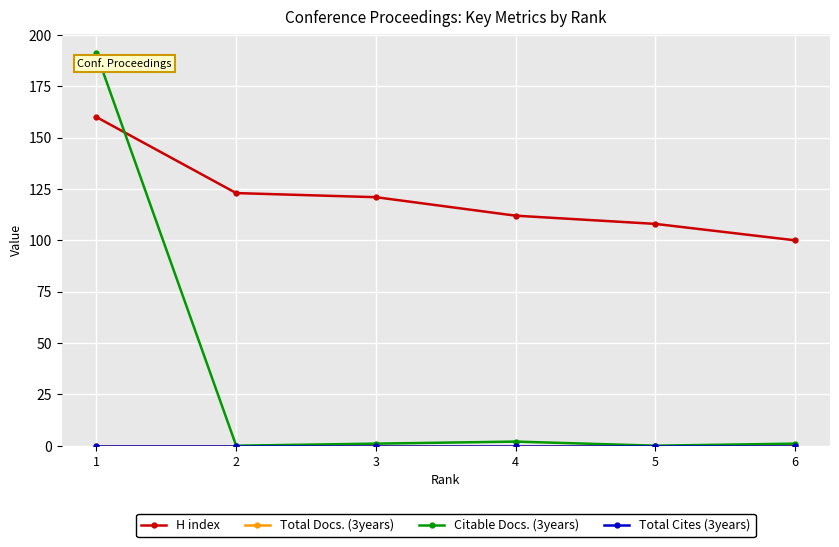

Rank the series at 4 from highest to lowest value.

H index, Citable Docs. (3years), Total Docs. (3years), Total Cites (3years)